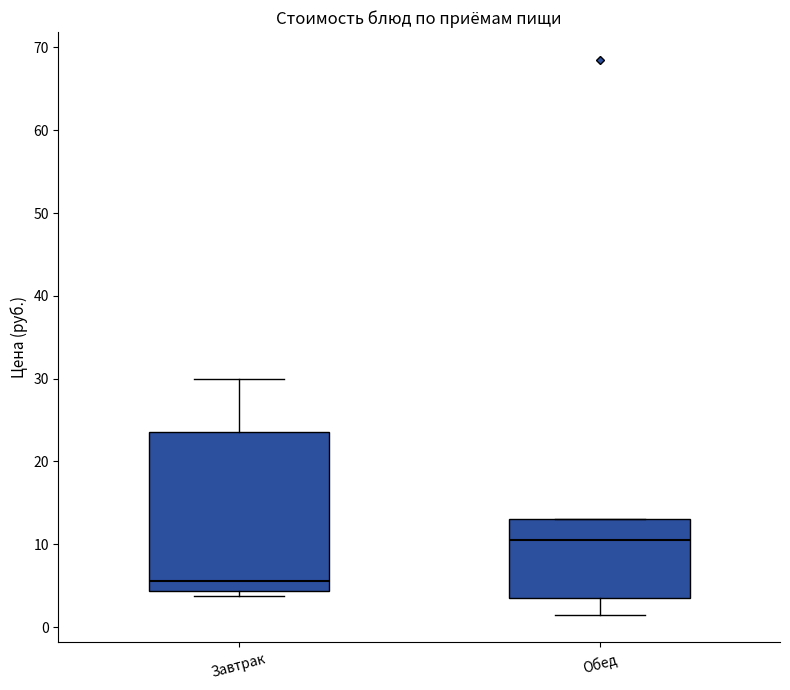

Reading left to right, read every box against the y-axis: the position of its median line, the range the box covers, and the ends of its whiskers. The values are not printed on the chart, so give them approximately, as read against the axis.

Завтрак: median 6, box 4 to 24, whiskers 4 (just below the box's lower edge) to 30
Обед: median 11, box 4 to 13, whiskers 2 to 13